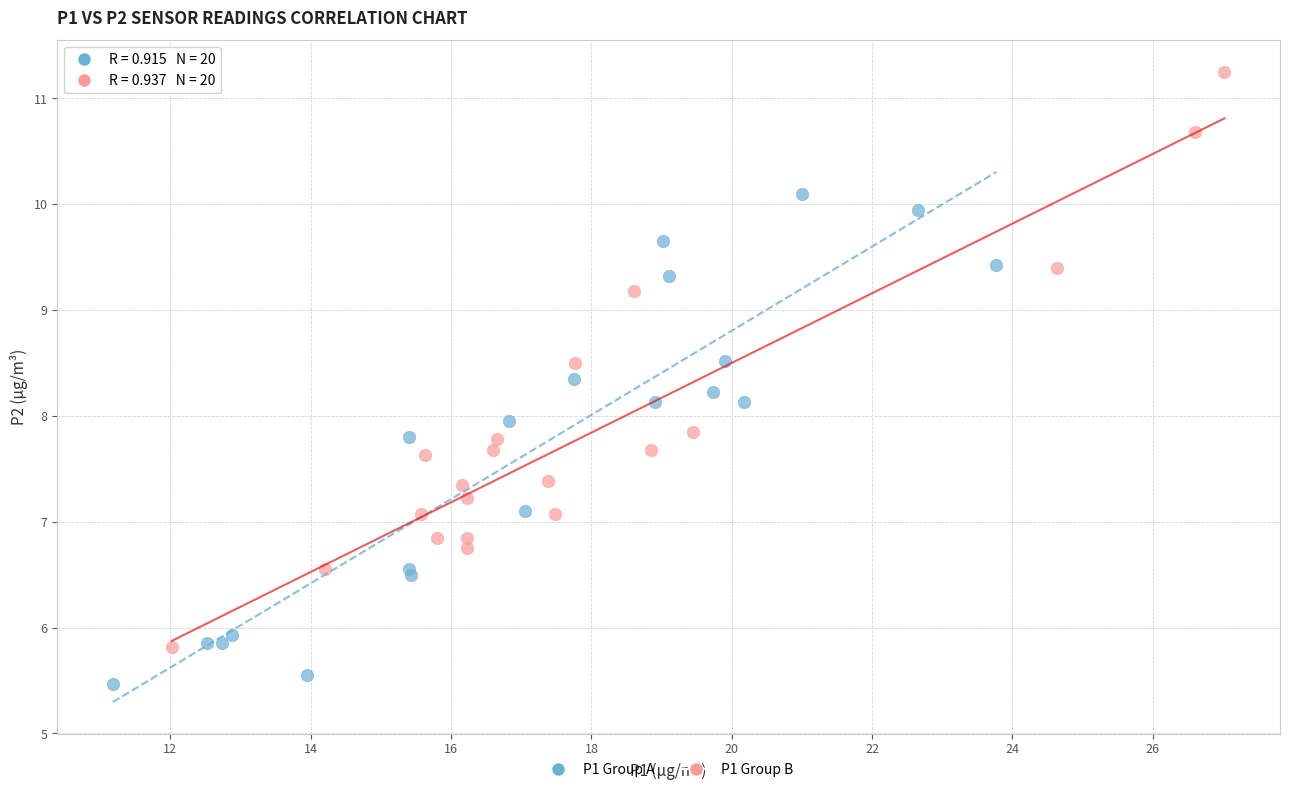

Which series has the largest Y range (max minus min)?

P1 Group B